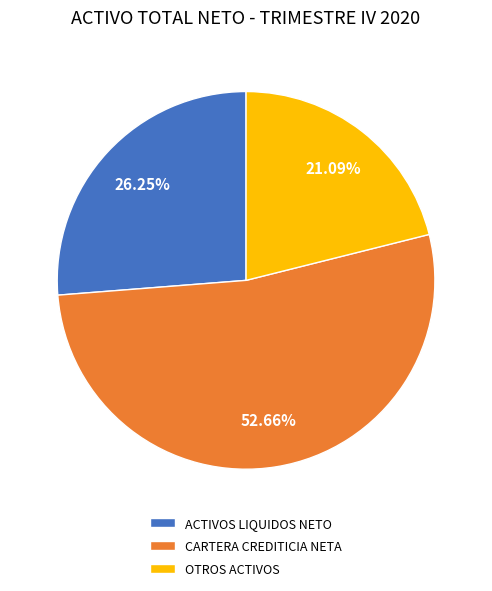

To the nearest percent, what percentage of the pie is ACTIVOS LIQUIDOS NETO?

26%